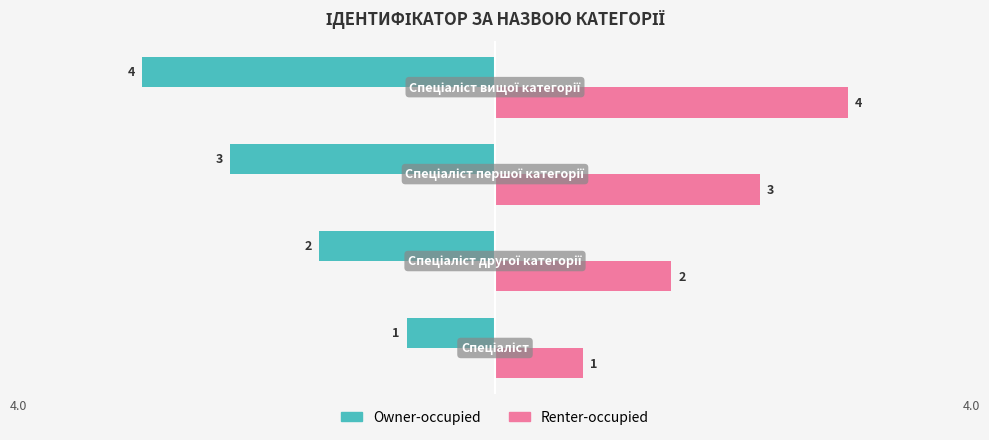

At how many categories does at least one series exceed -3?

4